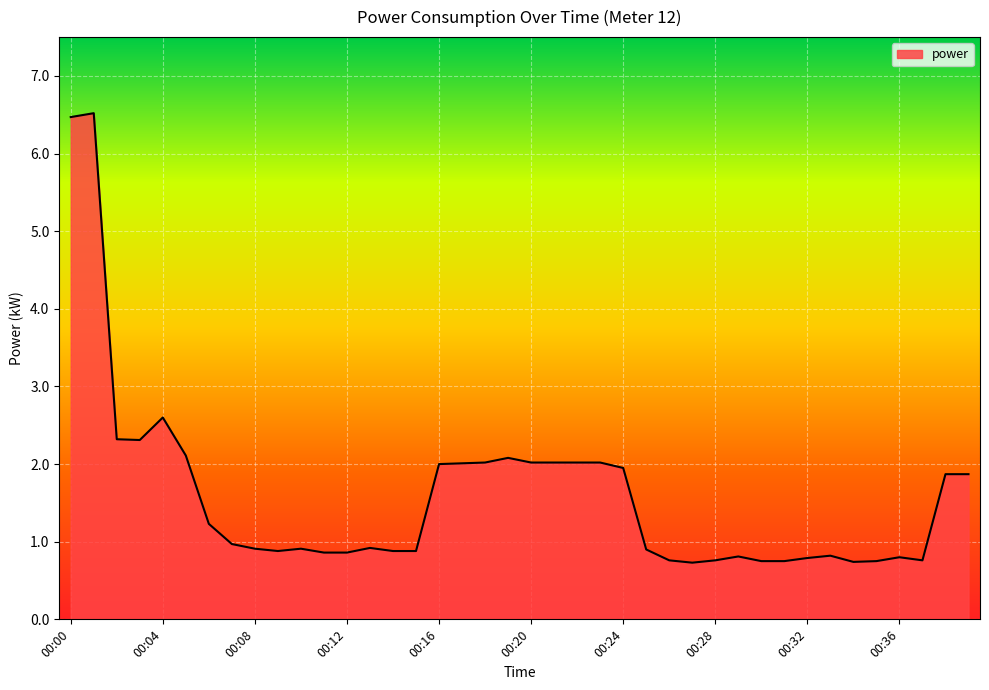

What is the smallest value displayed?

0.7